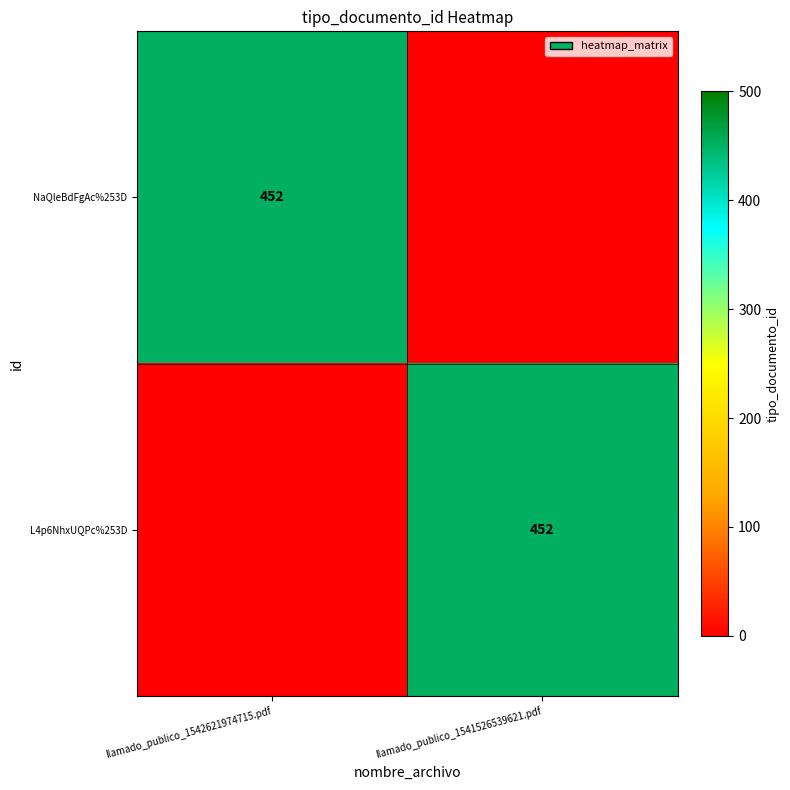

What is the total value across all series at llamado_publico_1542621974715.pdf?

452